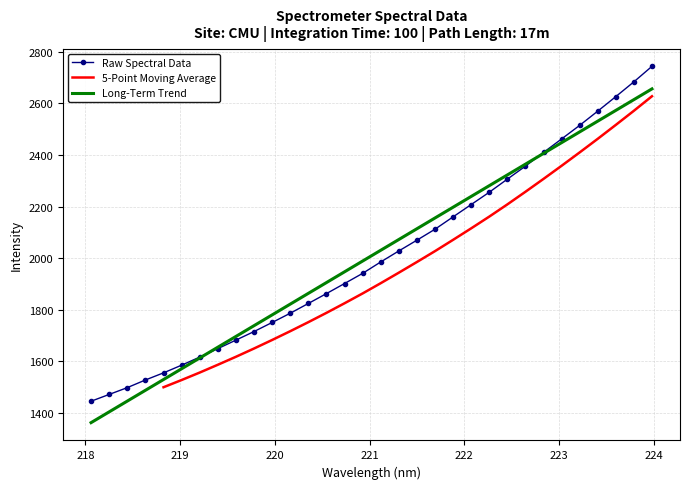

What is the maximum value for Long-Term Trend?

2656.1